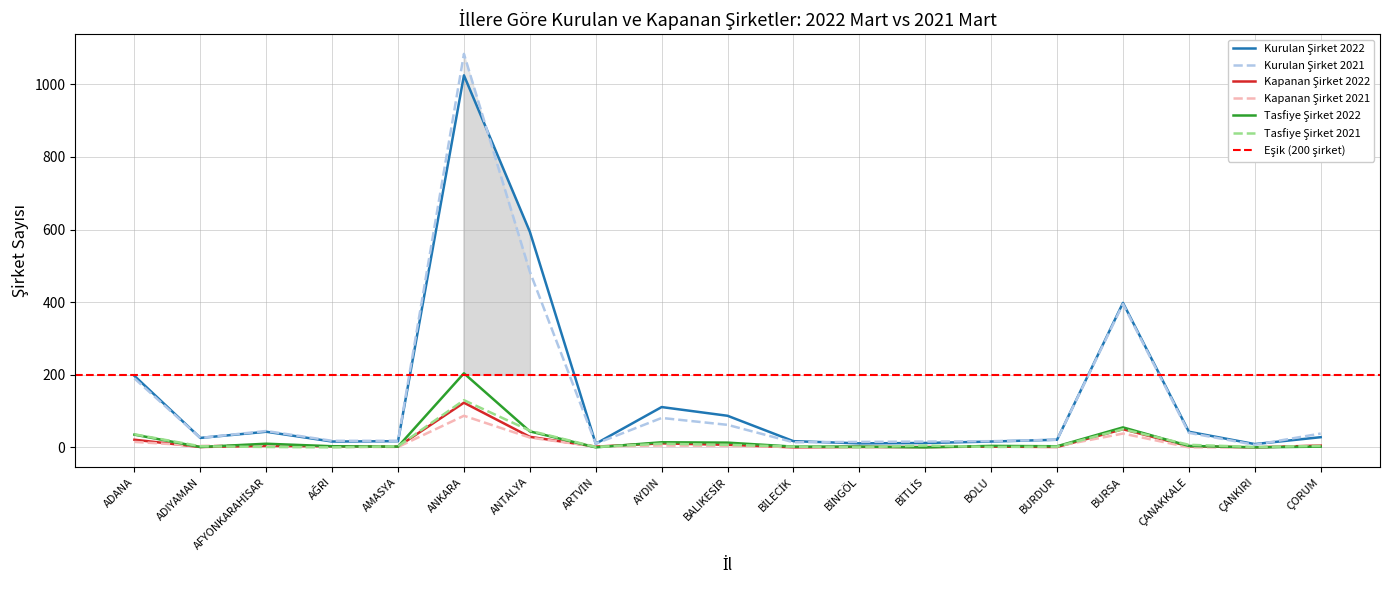

True or false: Kurulan Şirket 2021 and Kapanan Şirket 2021 intersect in this chart.

False